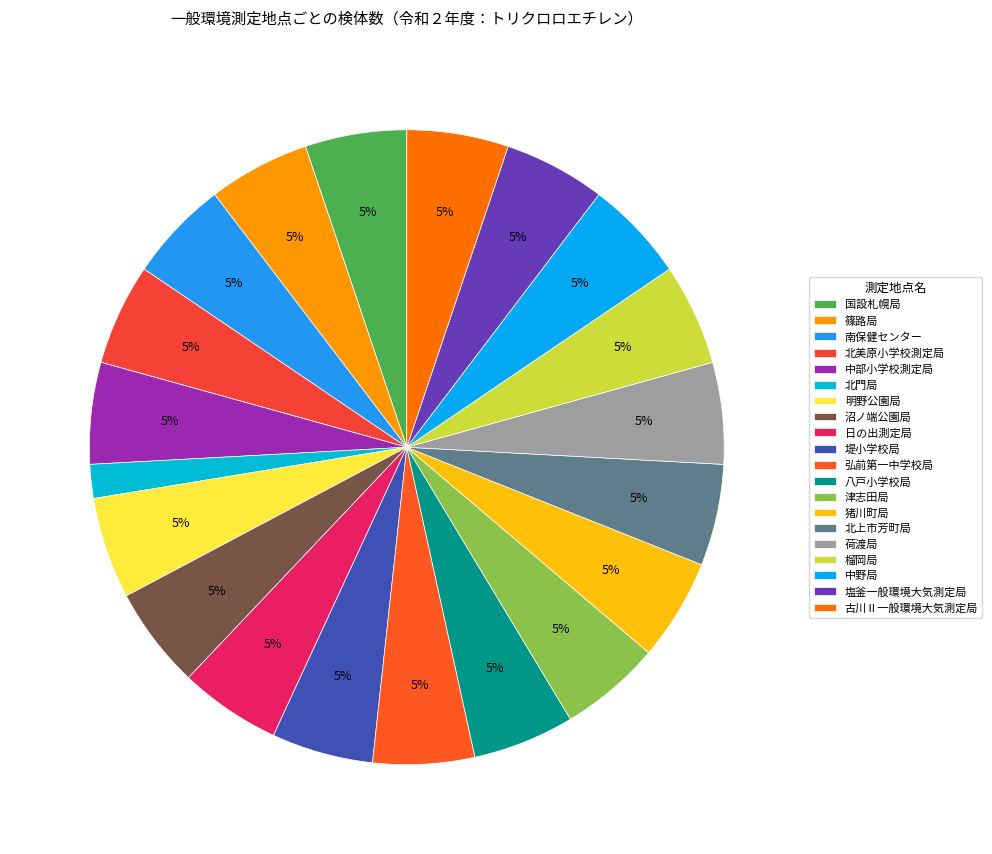

What is the total percentage of 津志田局 and 沼ノ端公園局?

10.3%